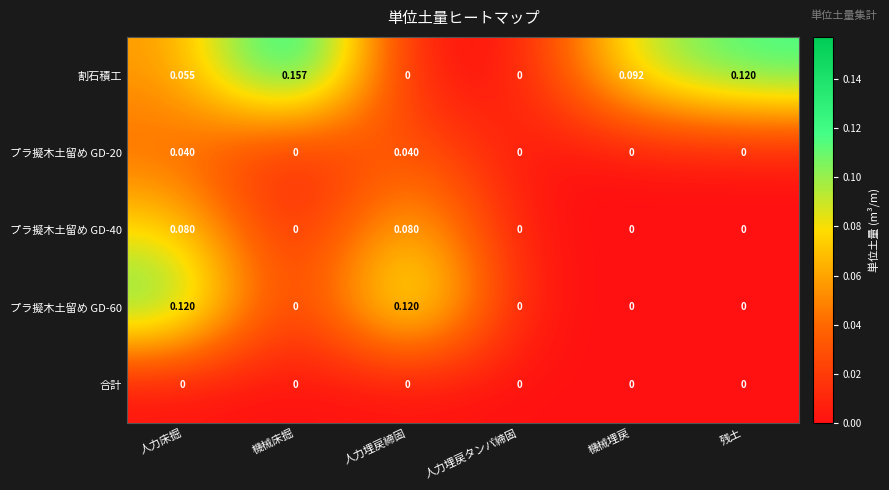

Which series has the largest total across all categories?

割石積工